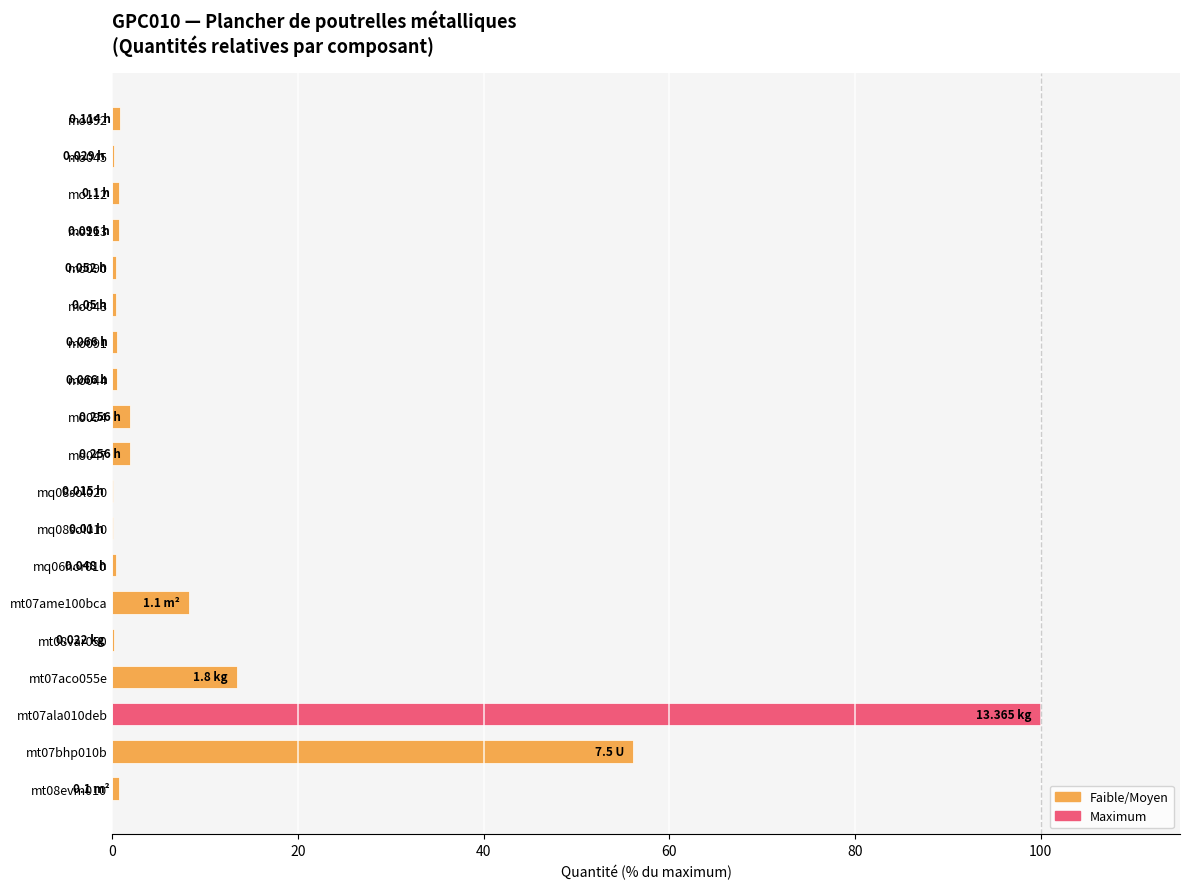

What is the sum of all values?

187.4